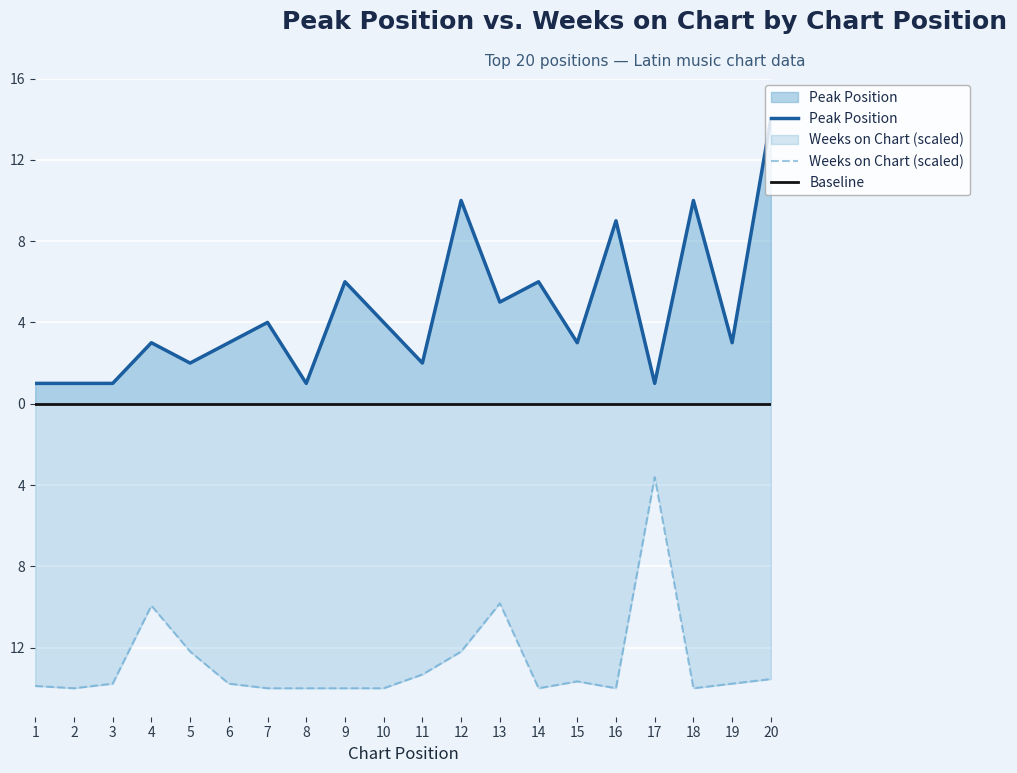

What is the maximum value shown in the chart?

14.0